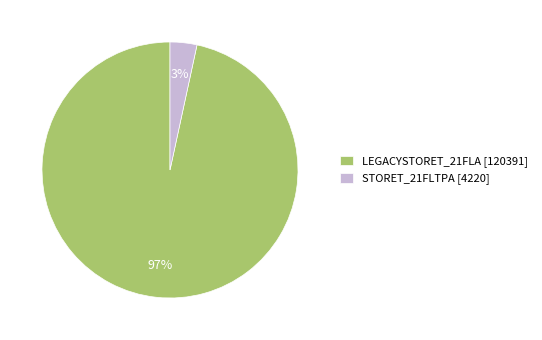

Do LEGACYSTORET_21FLA [120391] and STORET_21FLTPA [4220] together represent more than half of the pie?

Yes